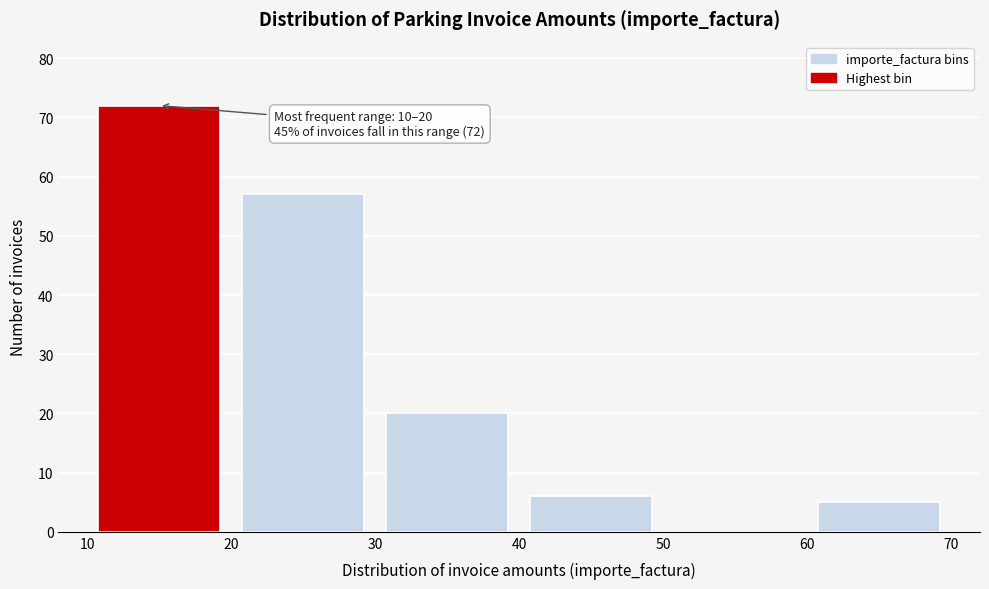

Which range on the x-axis has the tallest bar?

10 to 20